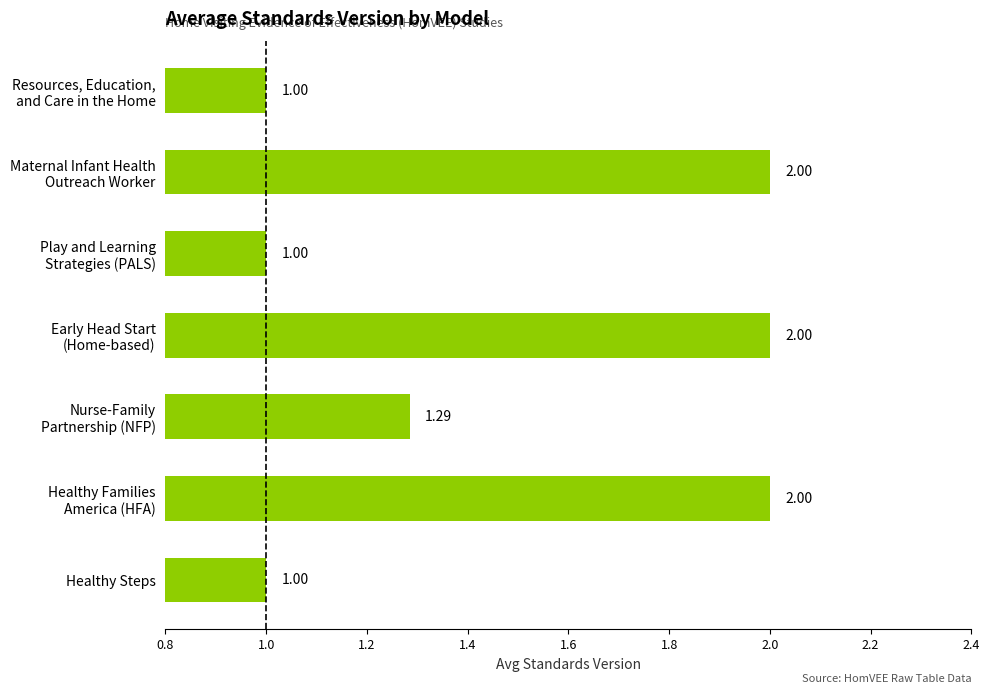

How many series are shown in this chart?

1